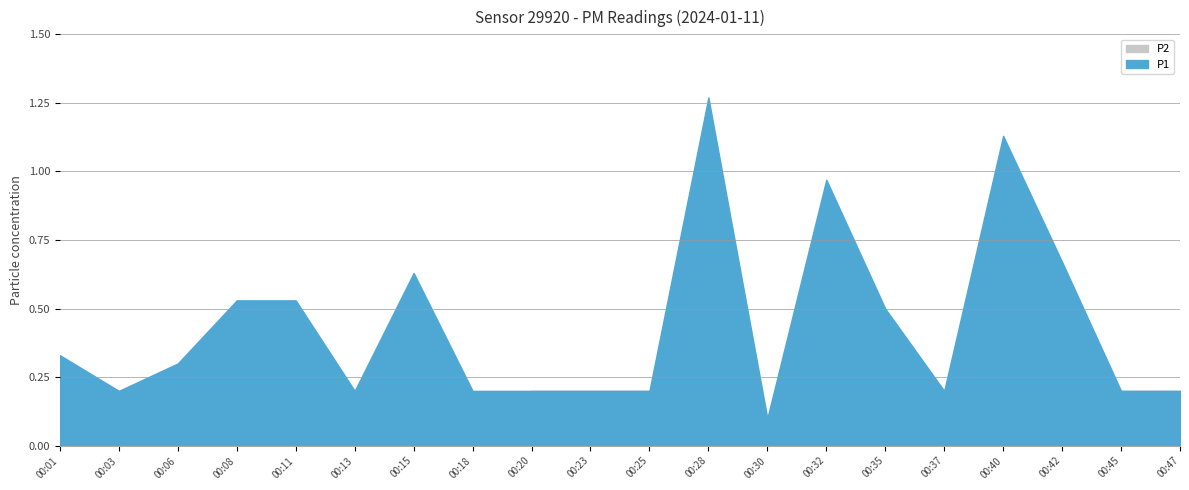

At which category does P2 reach its first local valley?

00:18